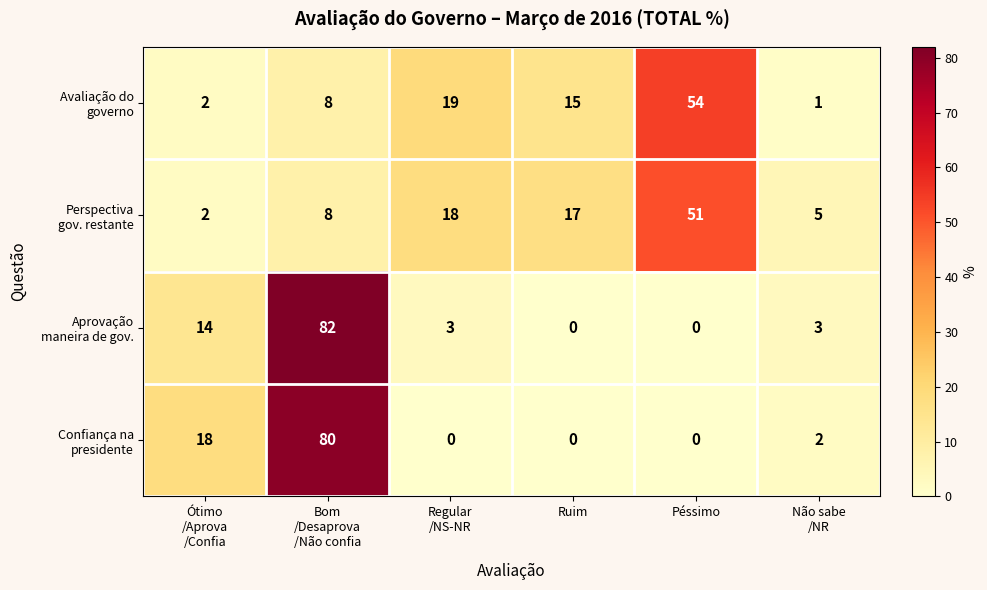

What is the total value across all series at Péssimo?

105